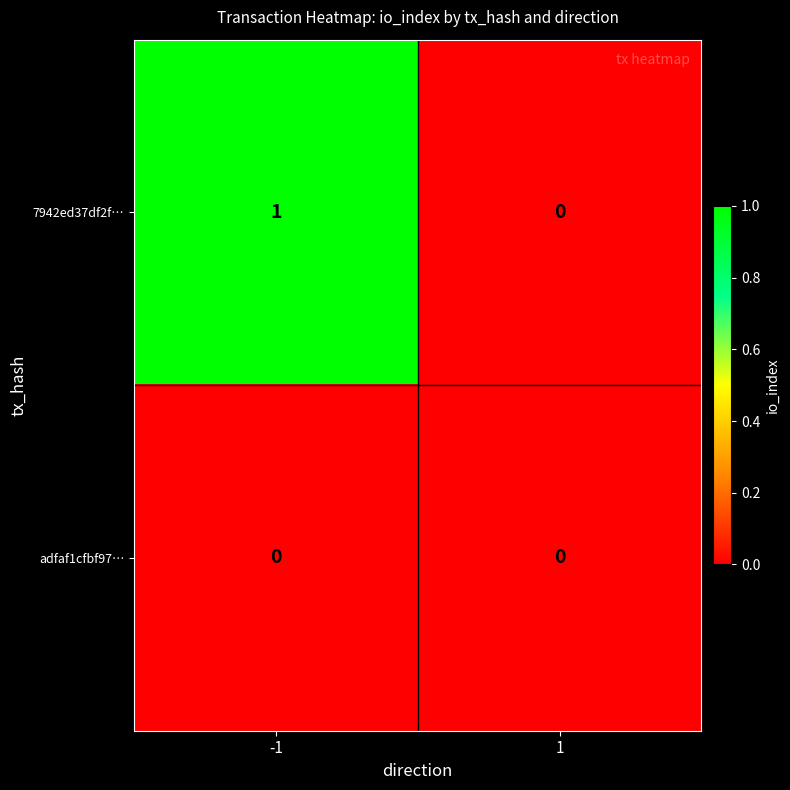

Is it true that 7942ed37df2f… equals 0 at 1?

True